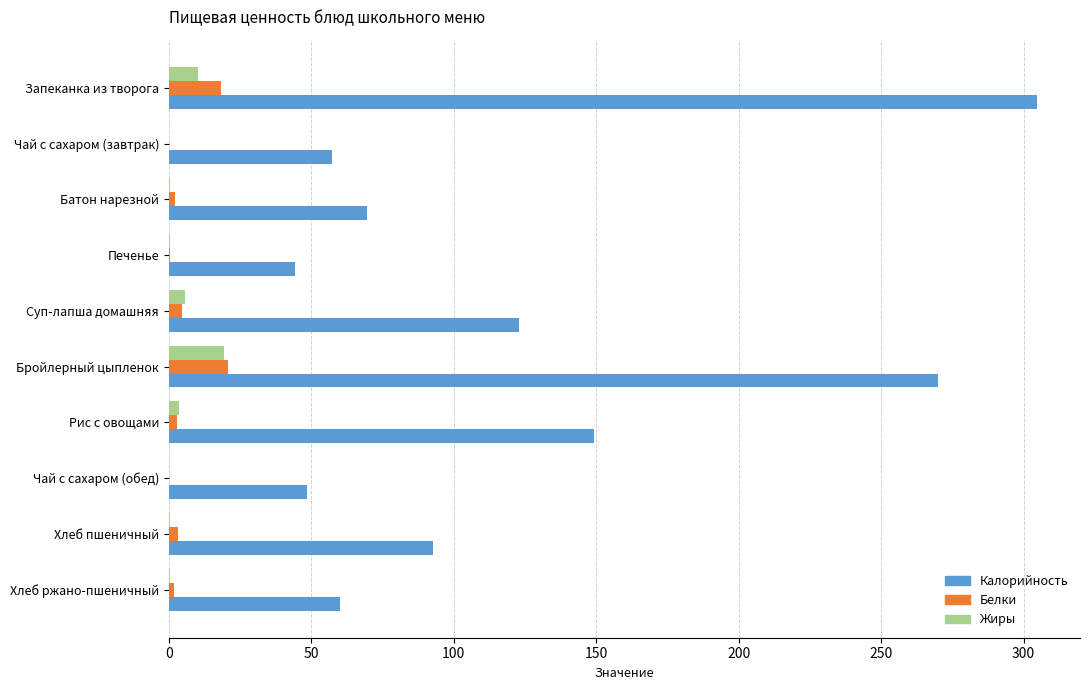

Between Бройлерный цыпленок and Хлеб ржано-пшеничный, which series saw the biggest shift?

Калорийность